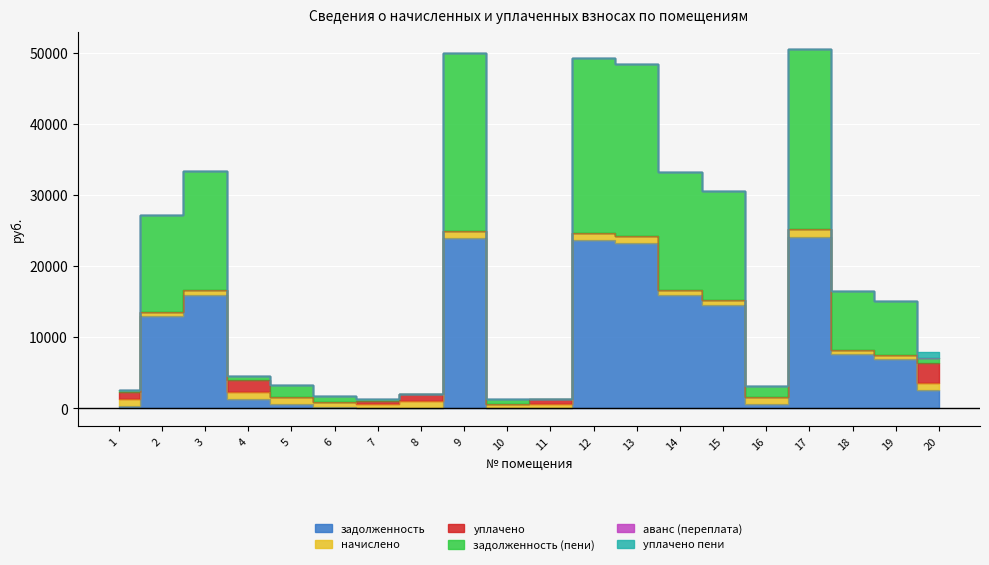

At how many categories does at least one series exceed 12562?

8